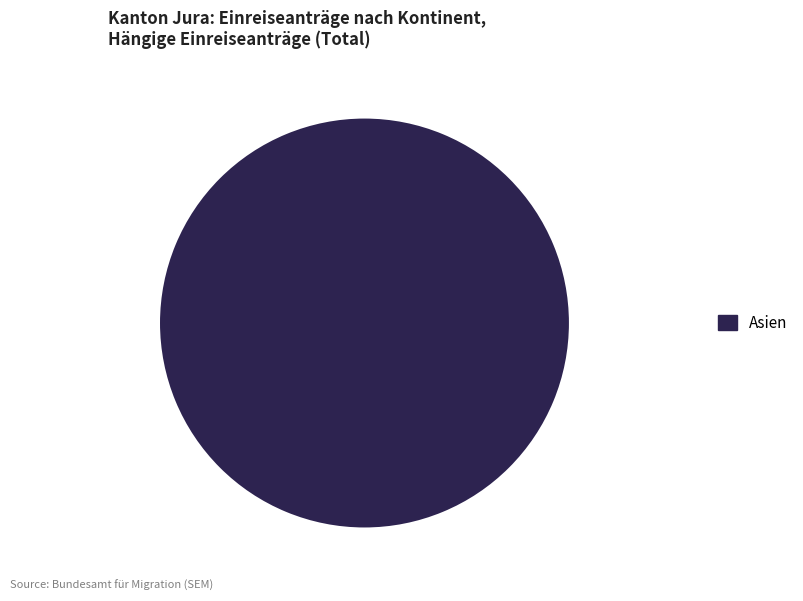

Is it true that Asien is 100% of the pie?

True